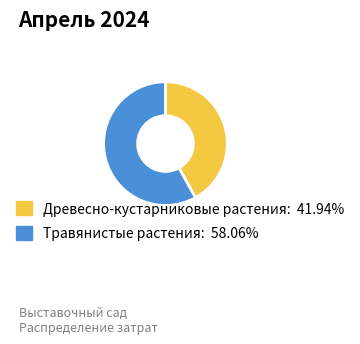

Combined, do Травянистые растения and Древесно-кустарниковые растения account for over 50%?

Yes